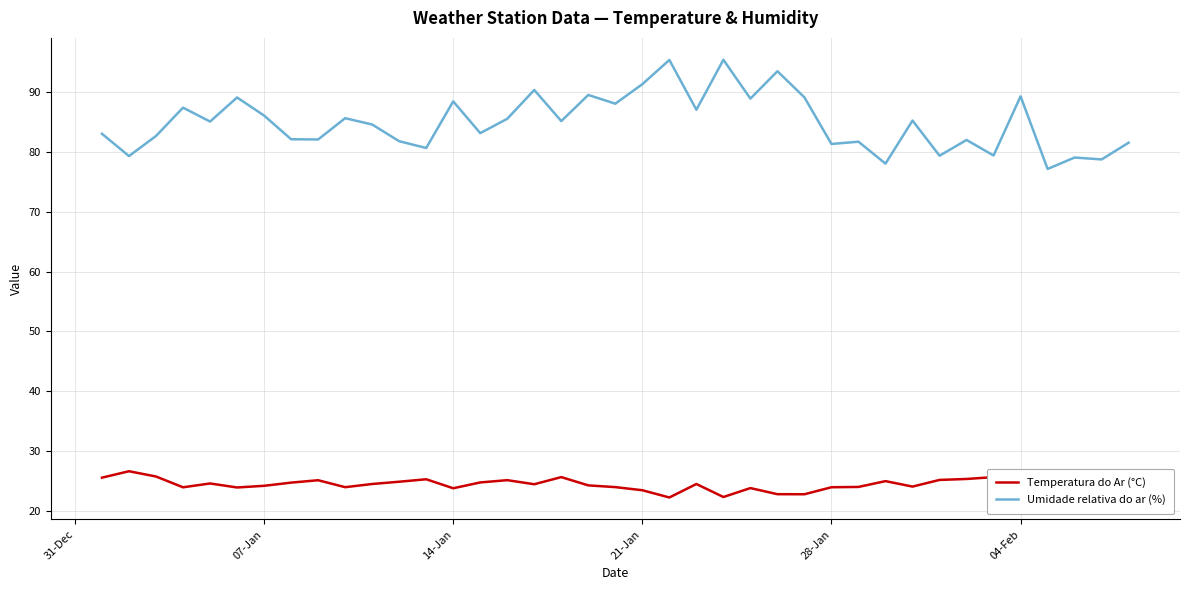

List the series in order of their peak value, lowest first.

Temperatura do Ar (°C), Umidade relativa do ar (%)